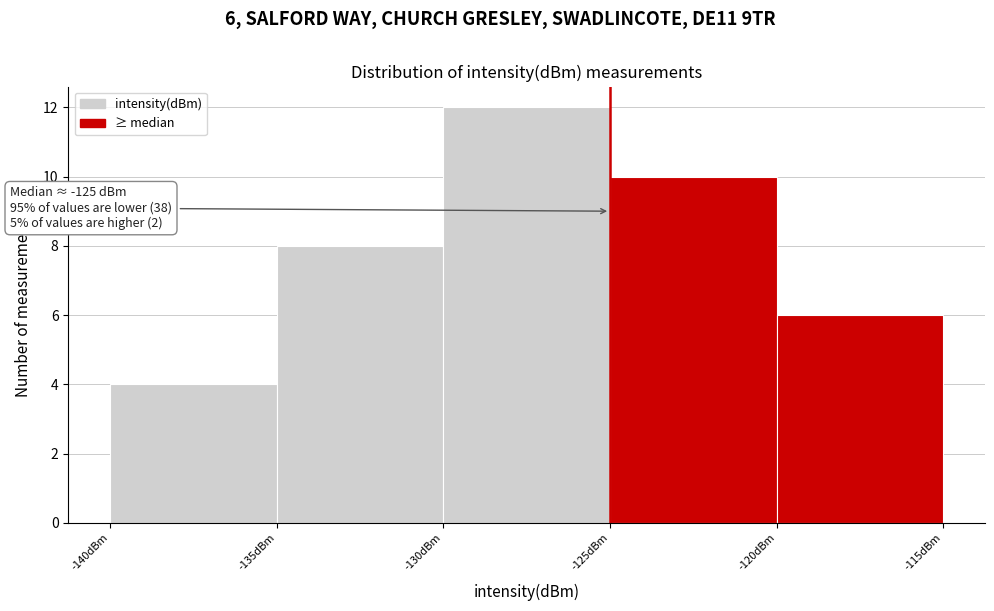

Over which range of the x-axis is the bar tallest?

-130 to -125